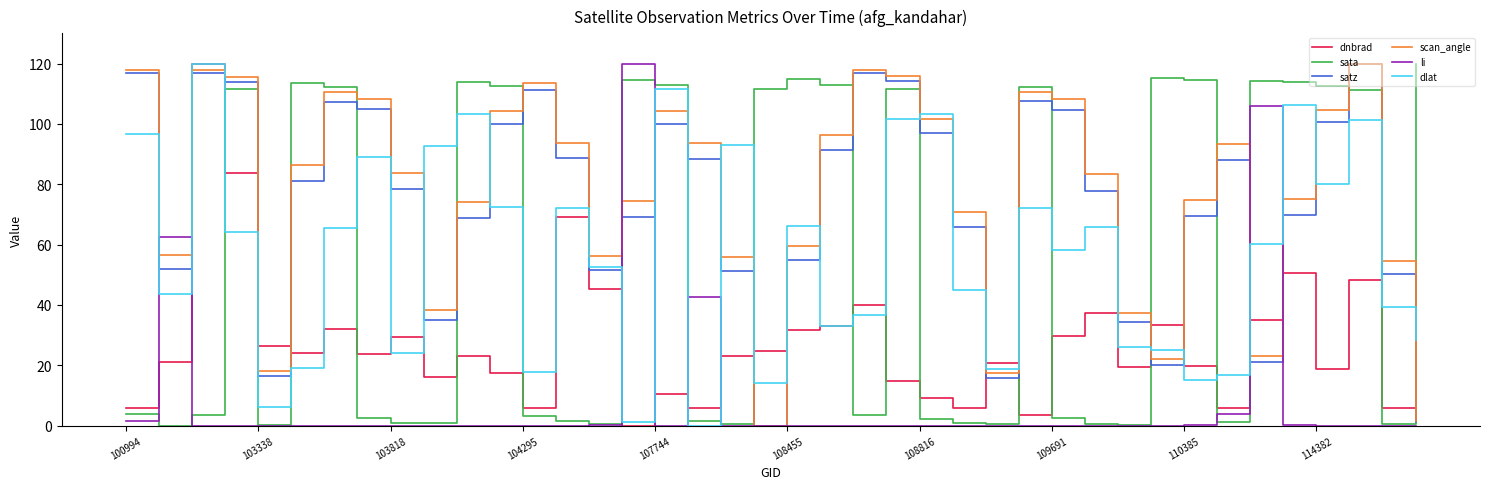

What is the highest value of the li series?

120.0